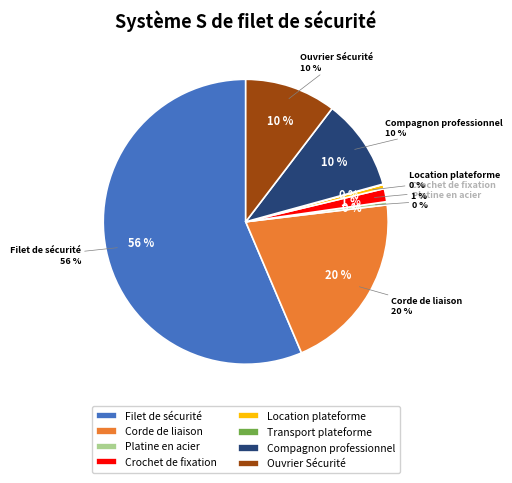

To the nearest percent, what is the difference between the Filet de sécurité and Ouvrier Sécurité slice percentages?

46%